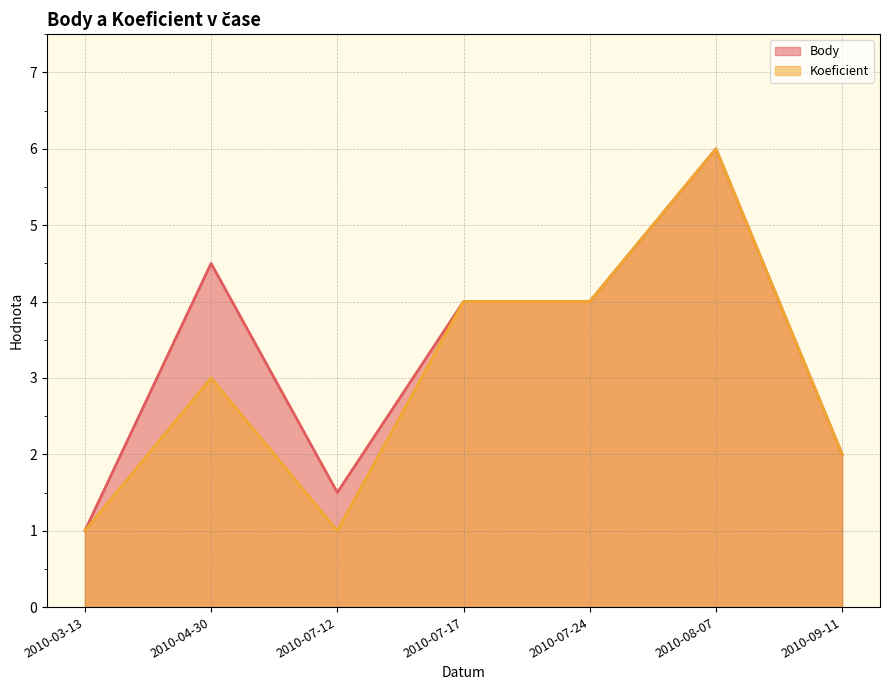

What is the sum of the Body values at 2010-09-11 and 2010-03-13?

3.0